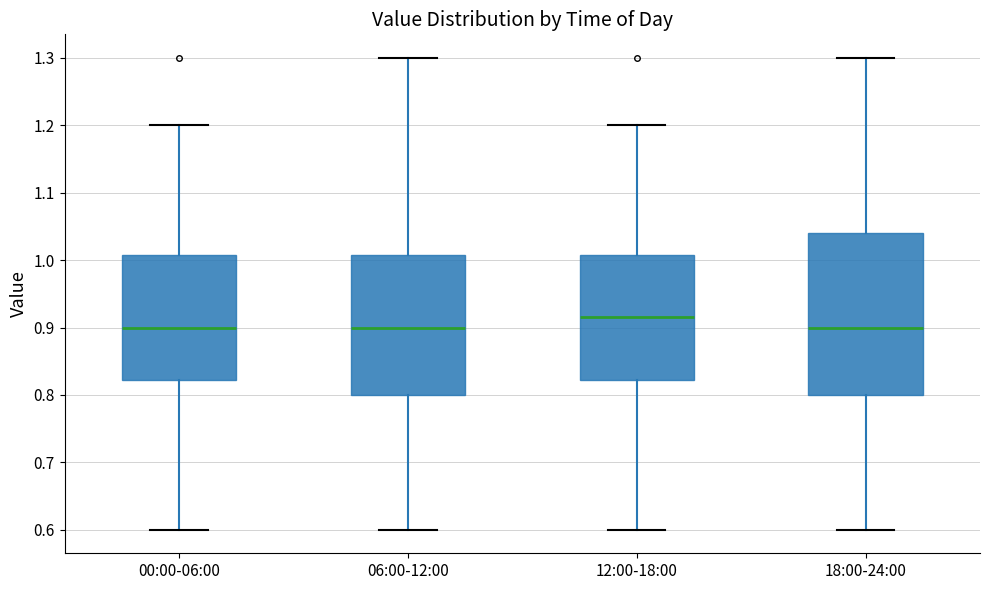

Reading left to right, transcribe this box plot: for each box, give where its median line is, the range the box spans, and where its two whiskers end, as read against the y-axis. The values are not printed on the chart, so give them approximately, as read against the axis.

00:00-06:00: median 0.90, box 0.82 to 1.01, whiskers 0.60 to 1.20
06:00-12:00: median 0.90, box 0.80 to 1.01, whiskers 0.60 to 1.30
12:00-18:00: median 0.92, box 0.82 to 1.01, whiskers 0.60 to 1.20
18:00-24:00: median 0.90, box 0.80 to 1.04, whiskers 0.60 to 1.30